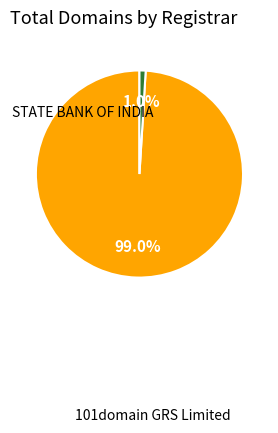

How many slices are in this pie chart?

2